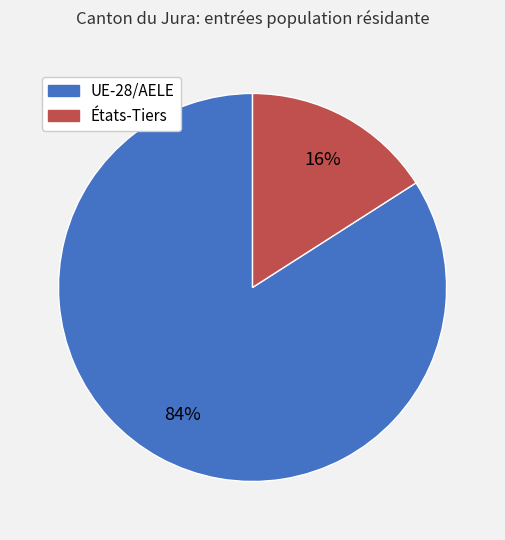

What percentage is the États-Tiers slice, to the nearest percent?

16%